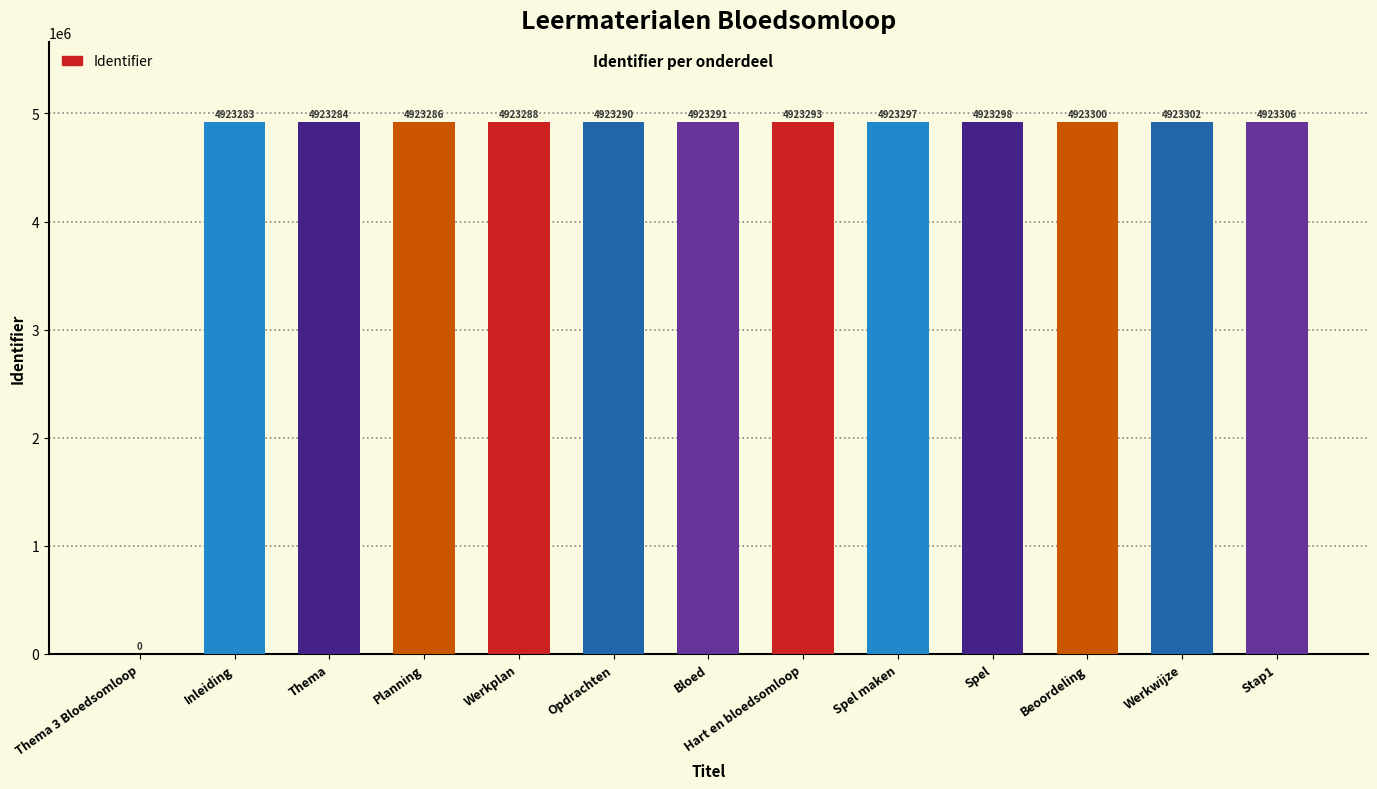

Between Bloed and Hart en bloedsomloop, which is larger?

Hart en bloedsomloop